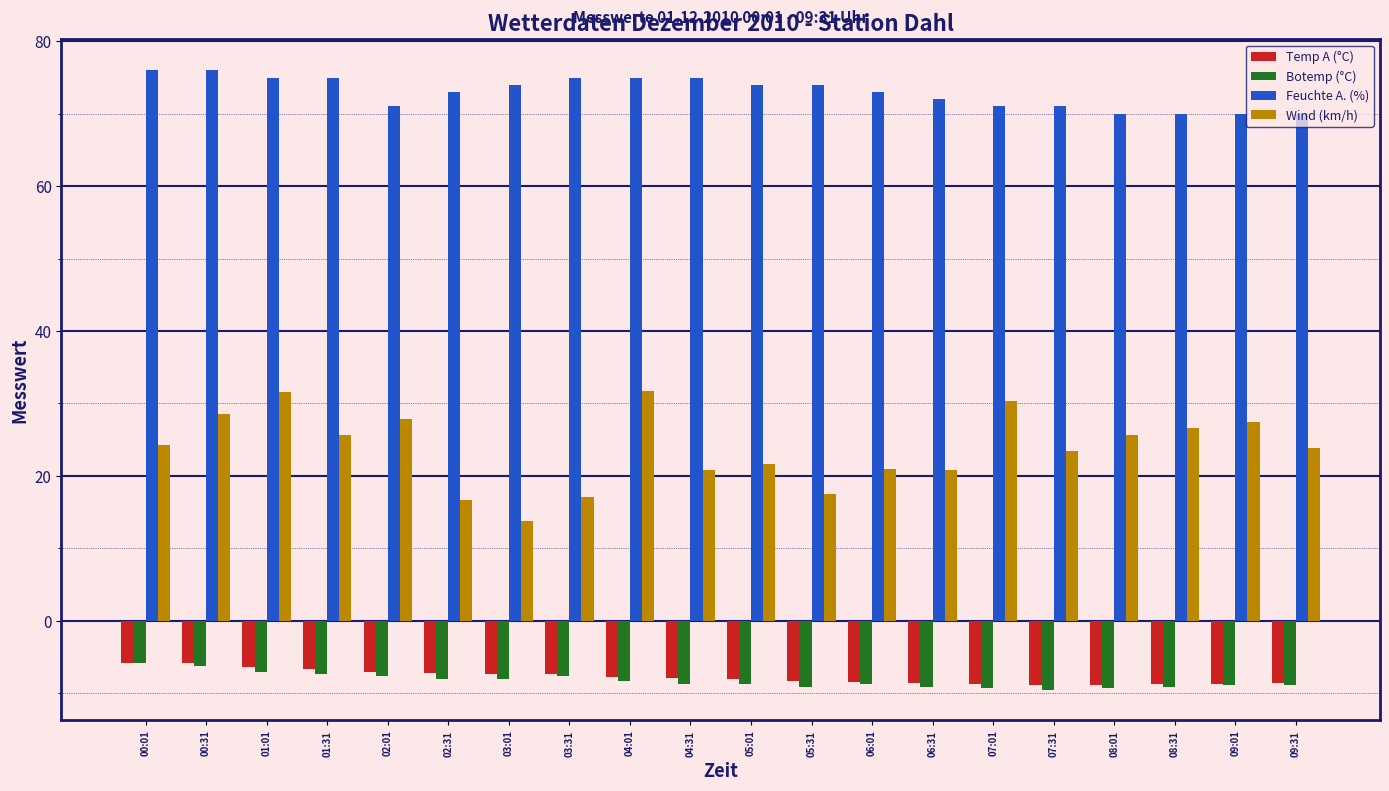

Is it true that Temp A (°C) equals -5.7 at 07:01?

False